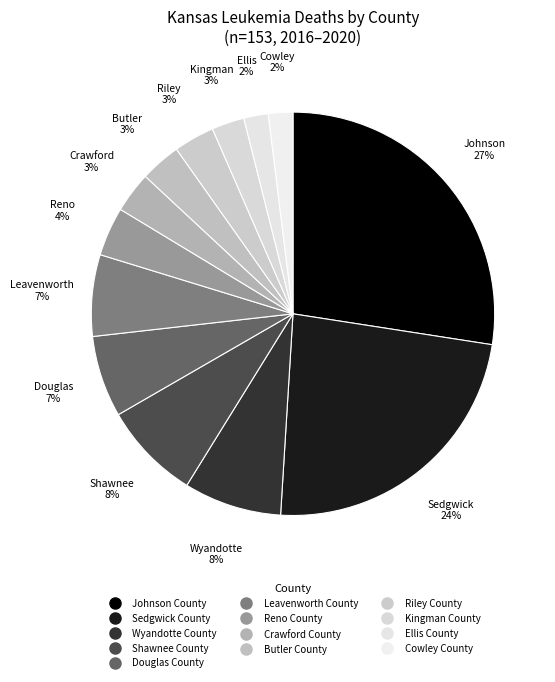

Is it true that Kingman County is 3% of the pie?

True